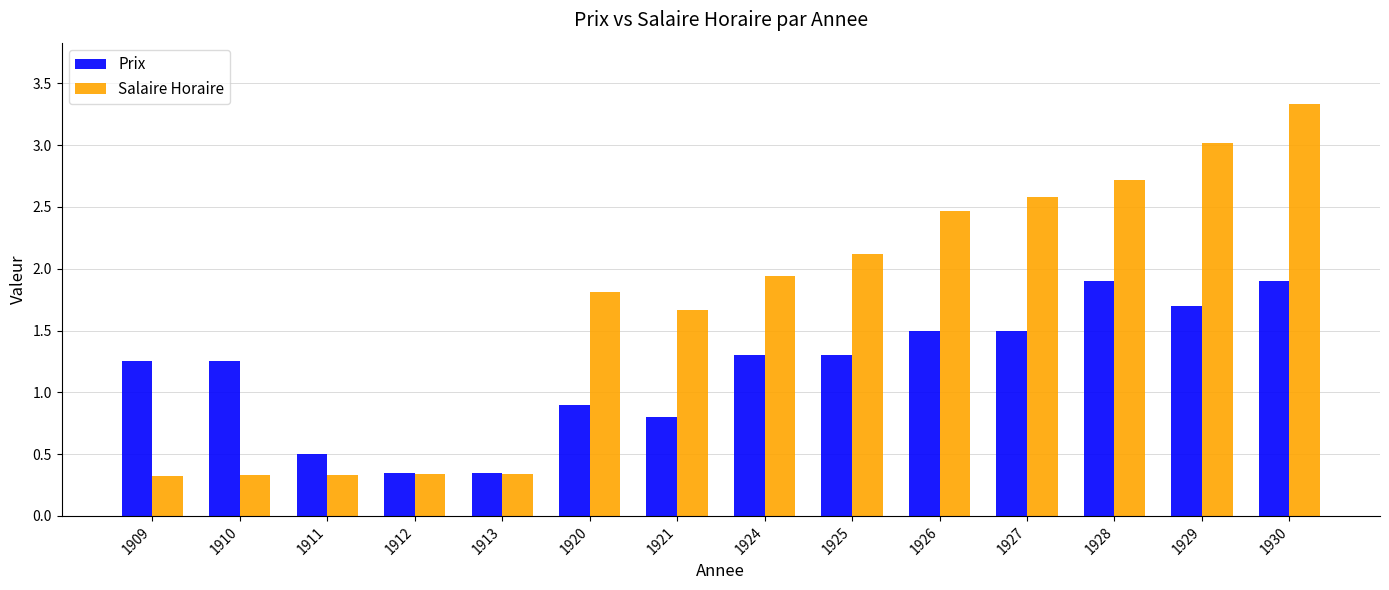

Which series has the largest total across all categories?

Salaire Horaire